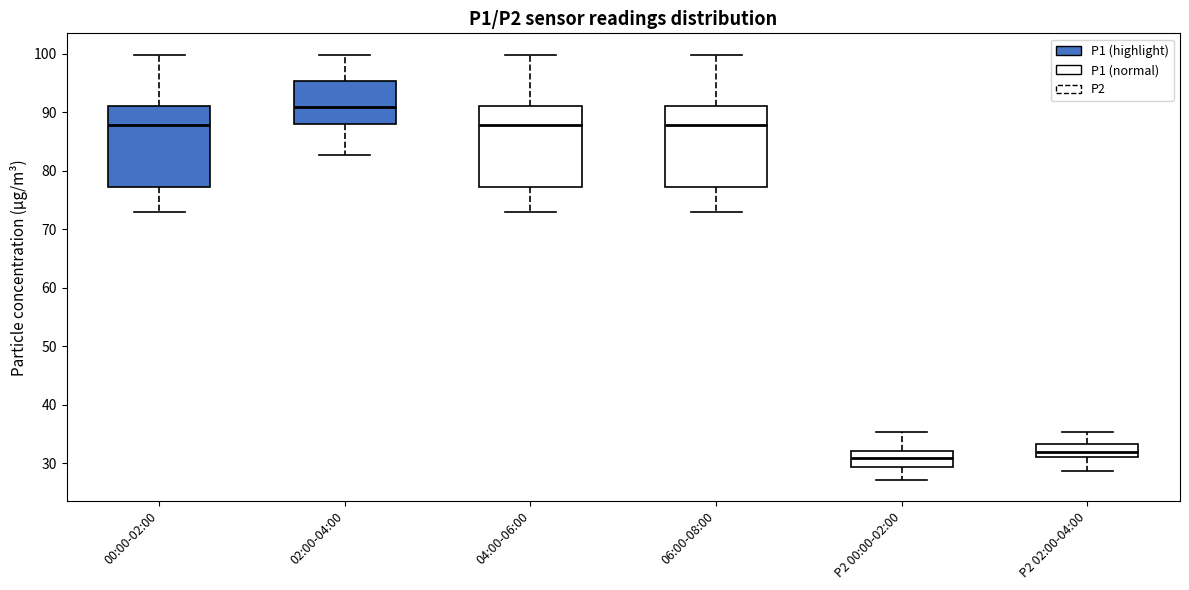

Where does the upper whisker of the box for P2 00:00-02:00 end on the y-axis? The values are not printed on the chart, so give them approximately, as read against the axis.

35